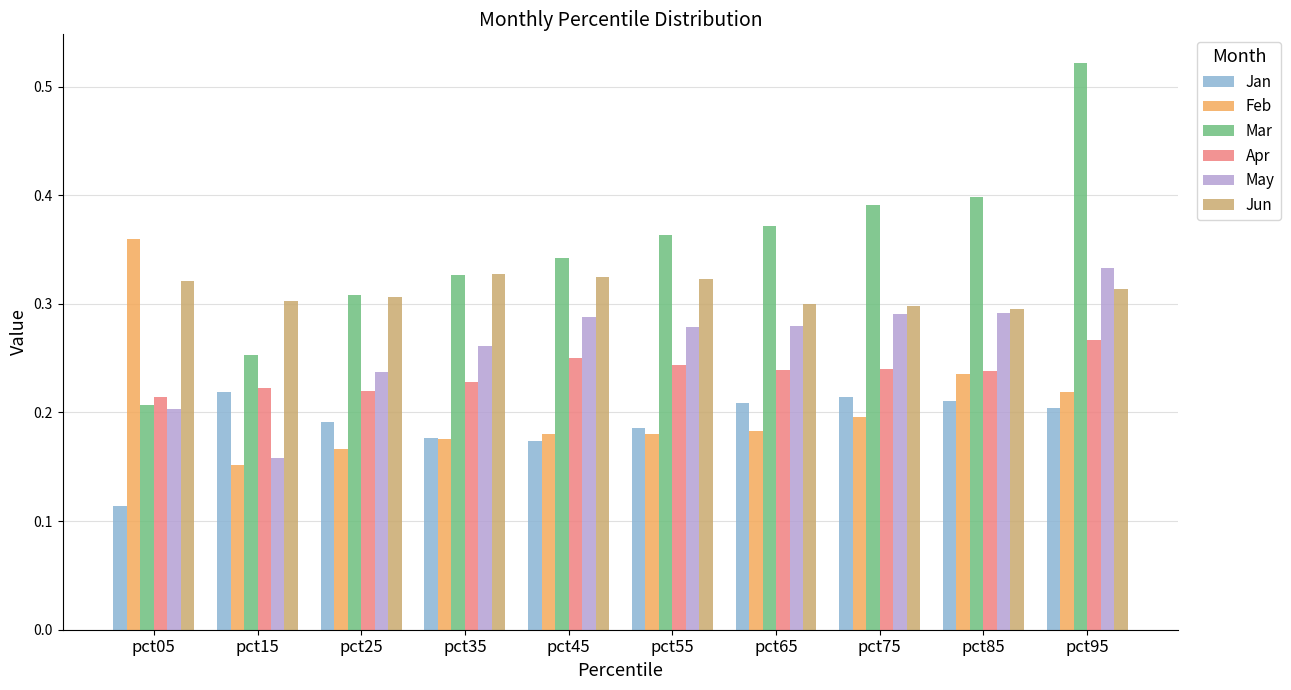

The value of May at pct15 is 0.2. True or false?

True